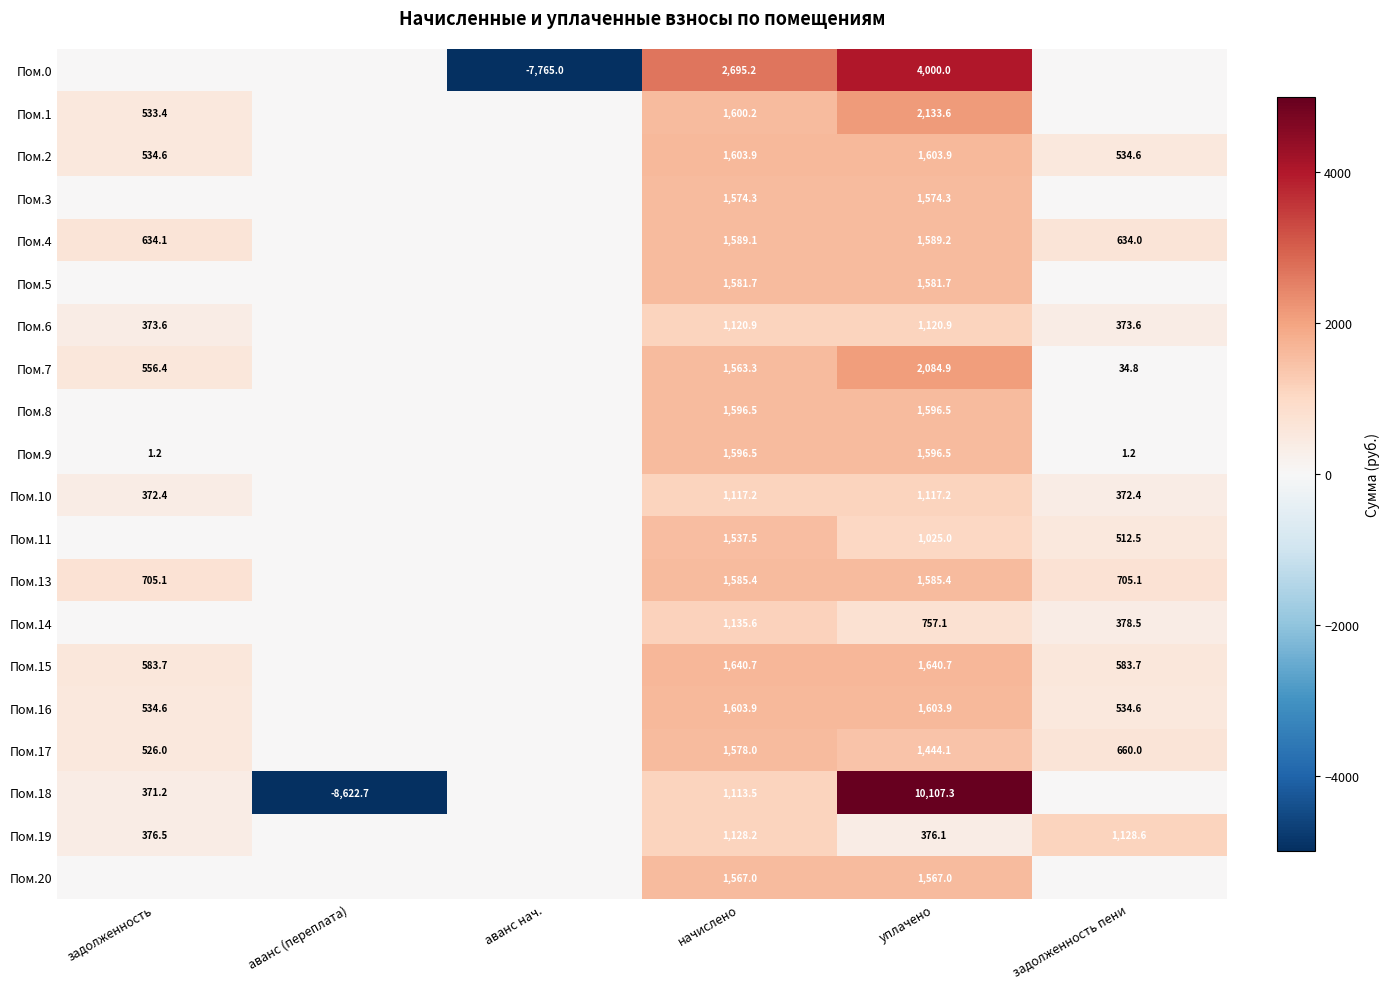

The Пом.11 series shows 542.2 at начислено. True or false?

False